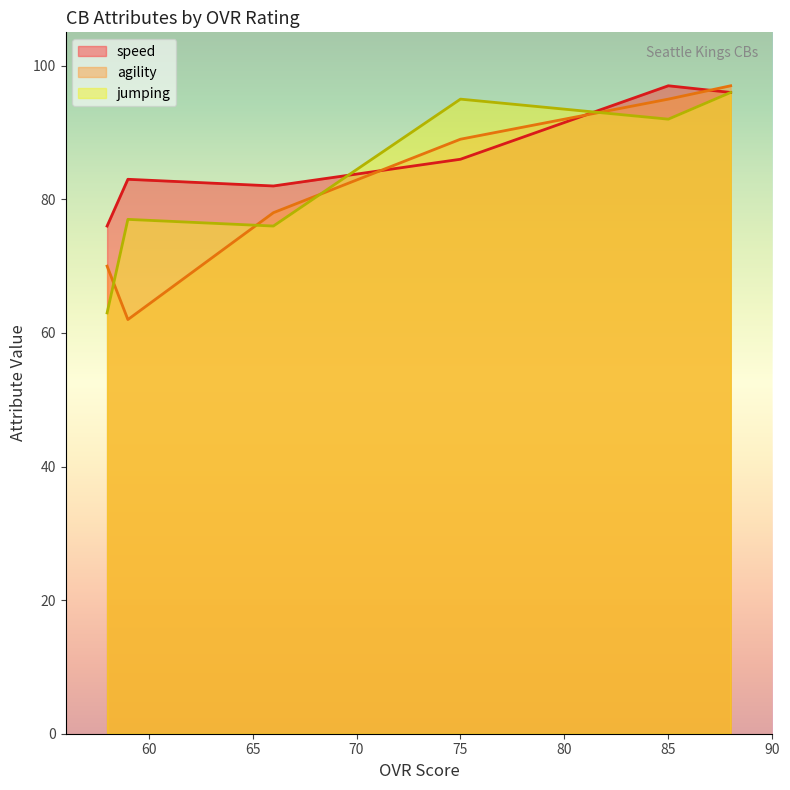

What is the sum of all agility values?

491